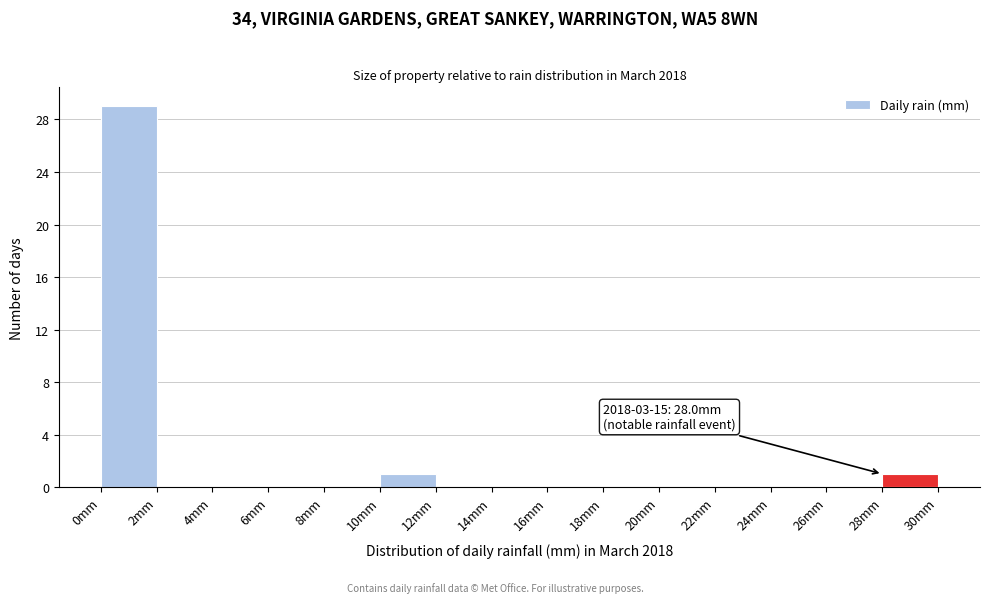

Over which range of the x-axis is the bar tallest?

0 to 2